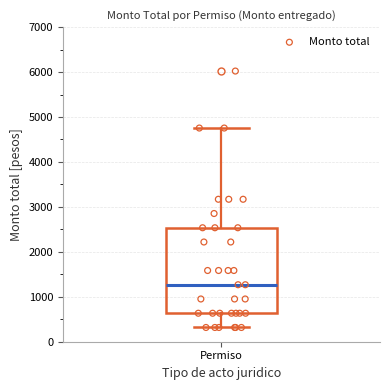

Where does the upper whisker of the box for Permiso end on the y-axis? The values are not printed on the chart, so give them approximately, as read against the axis.

4800